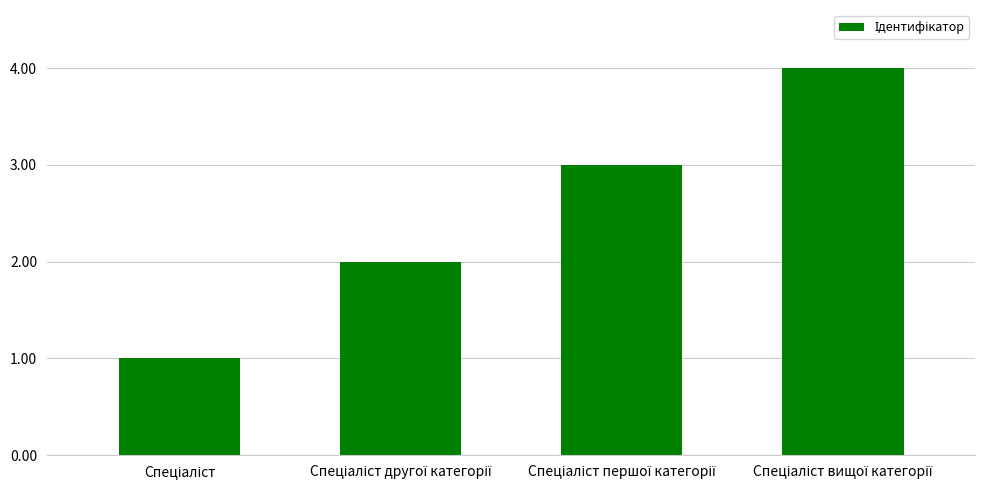

What is the greatest value displayed?

4